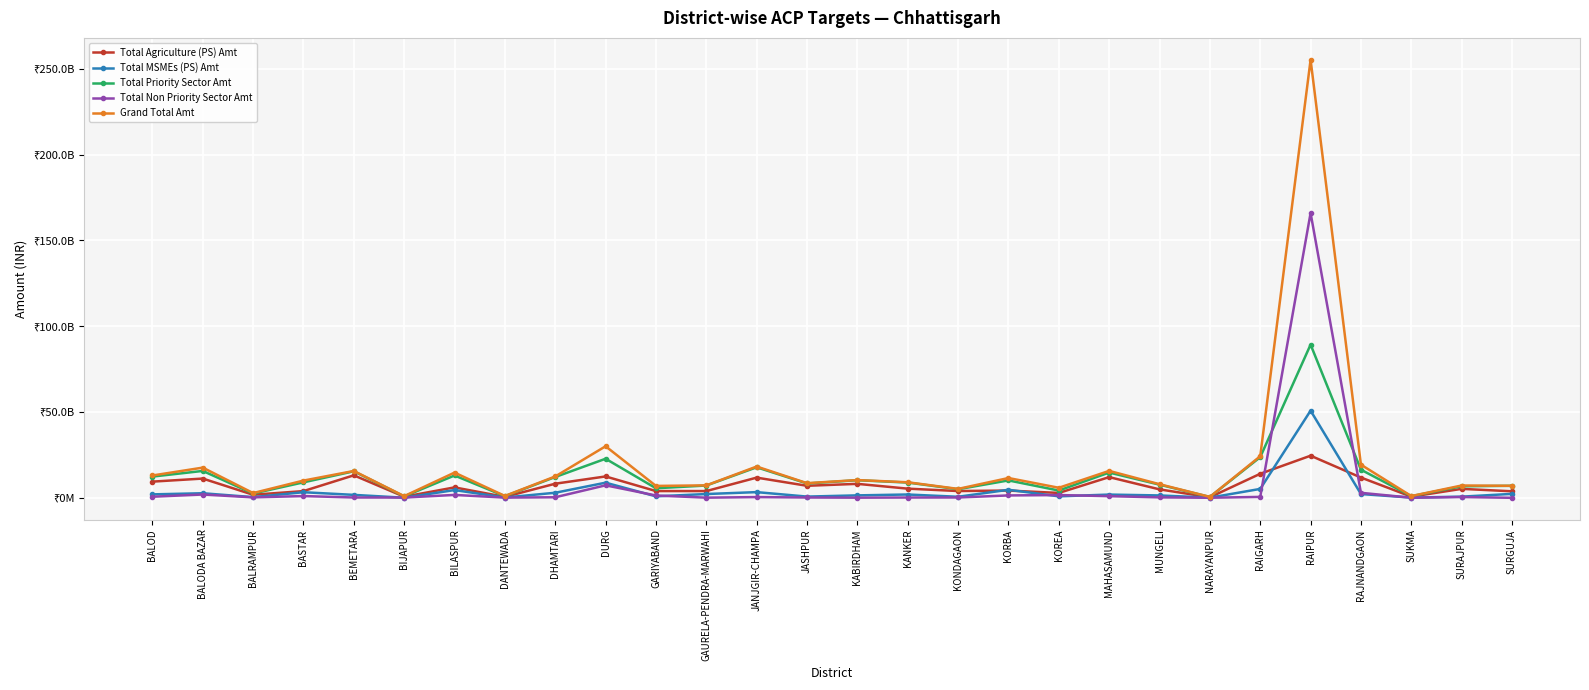

What is the maximum value for Total Agriculture (PS) Amt?

24545804000.0